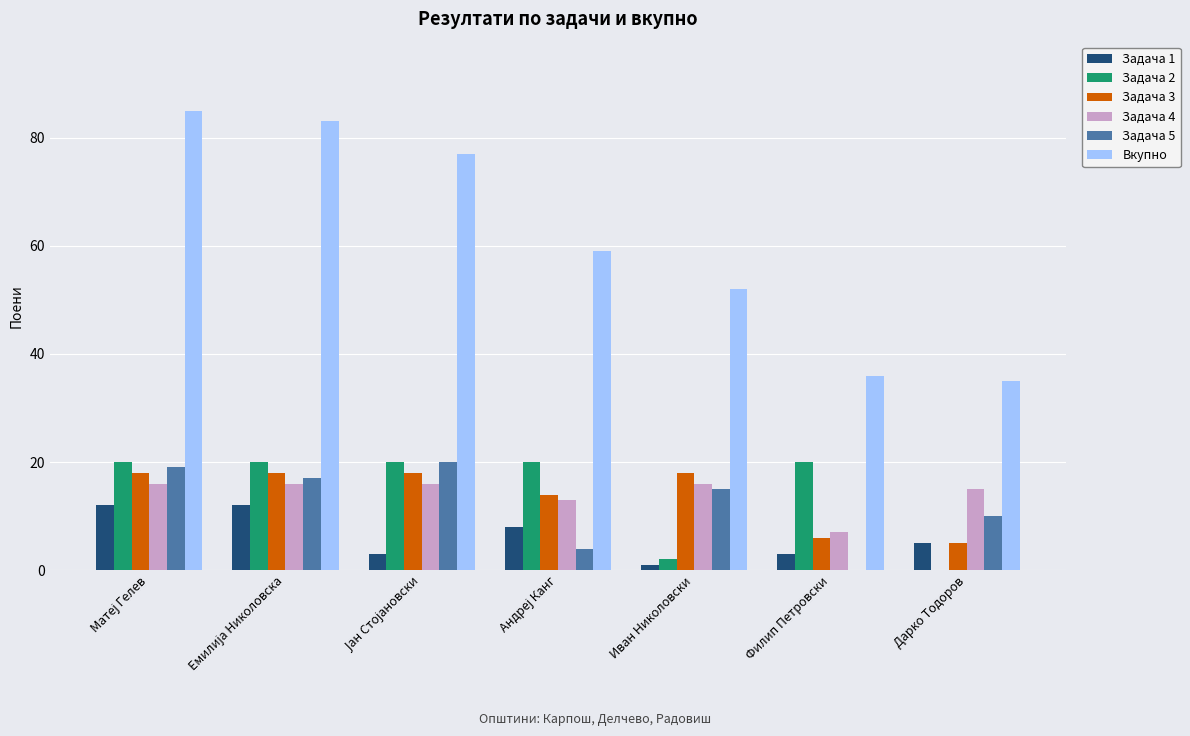

Which series has the largest total across all categories?

Вкупно